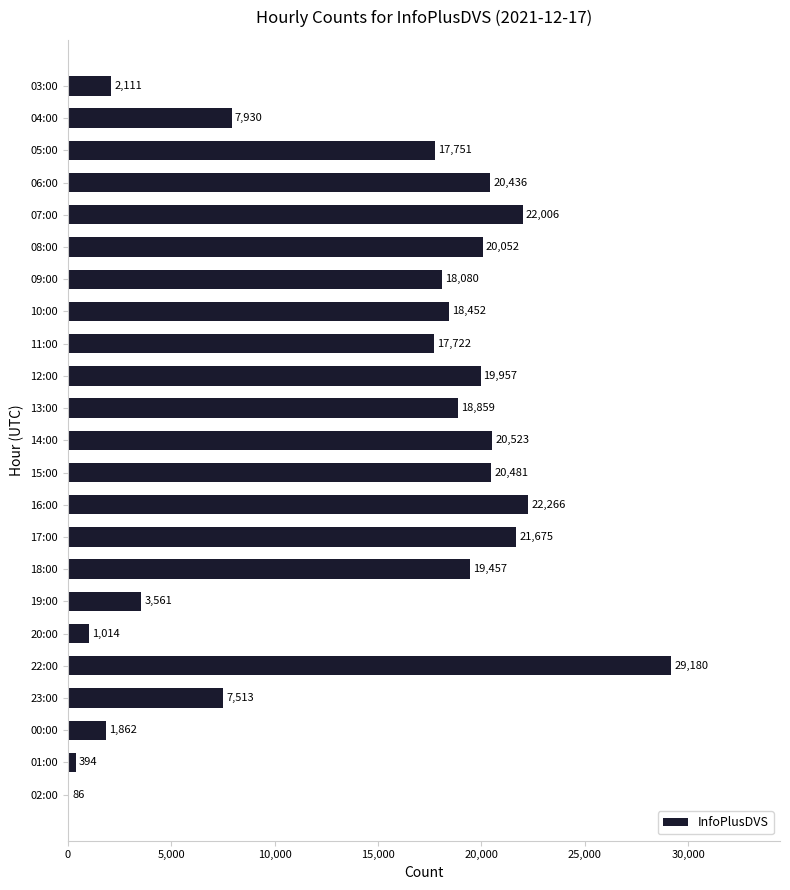

How many categories are shown in the chart?

23